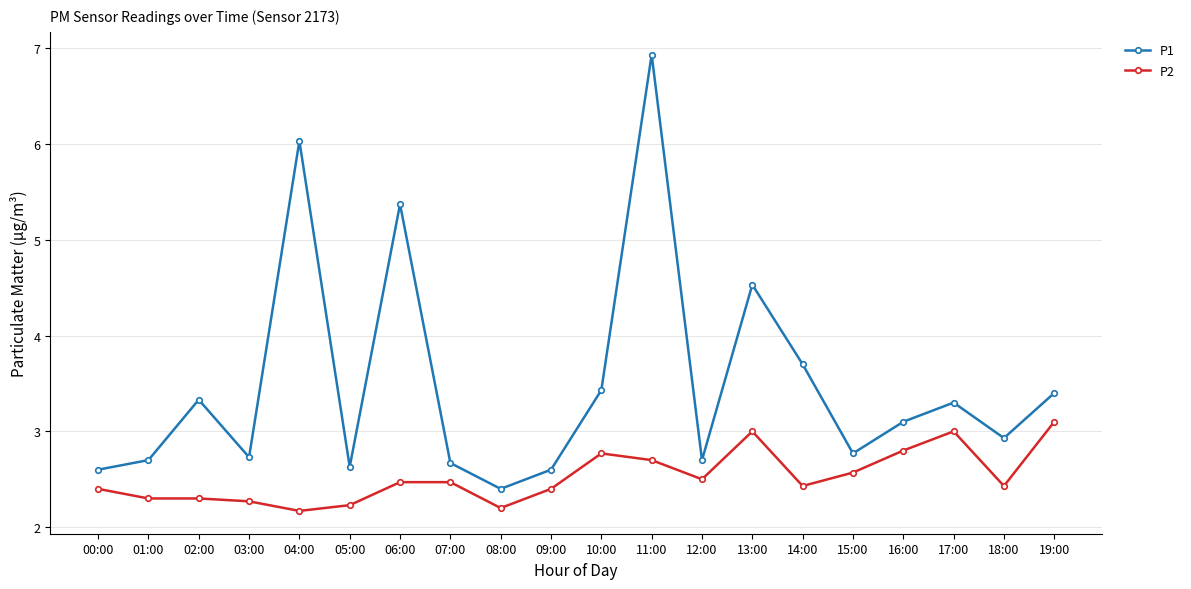

True or false: P2 and P1 cross at least once.

False